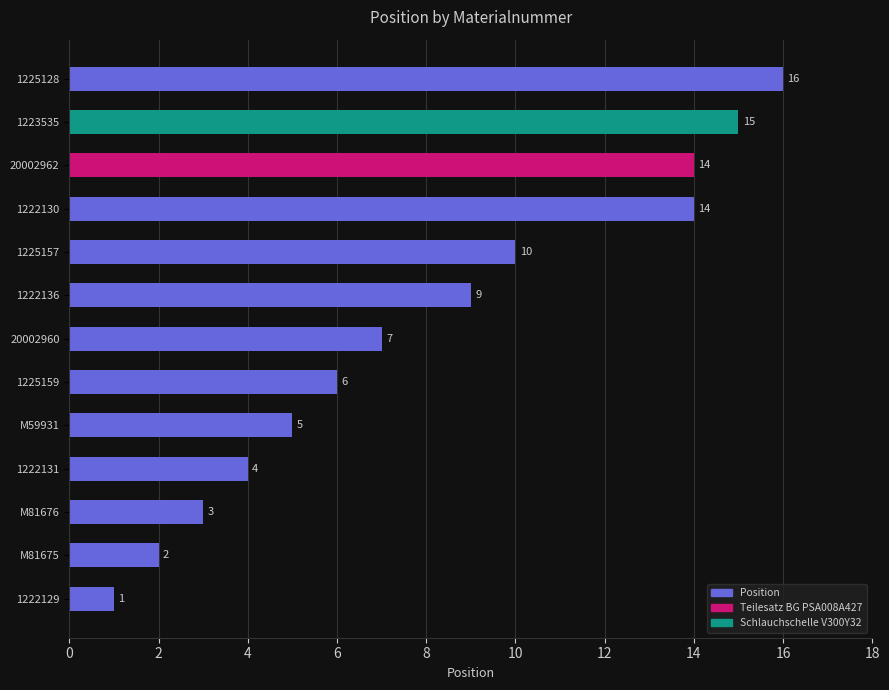

Does the chart contain stacked bars?

No